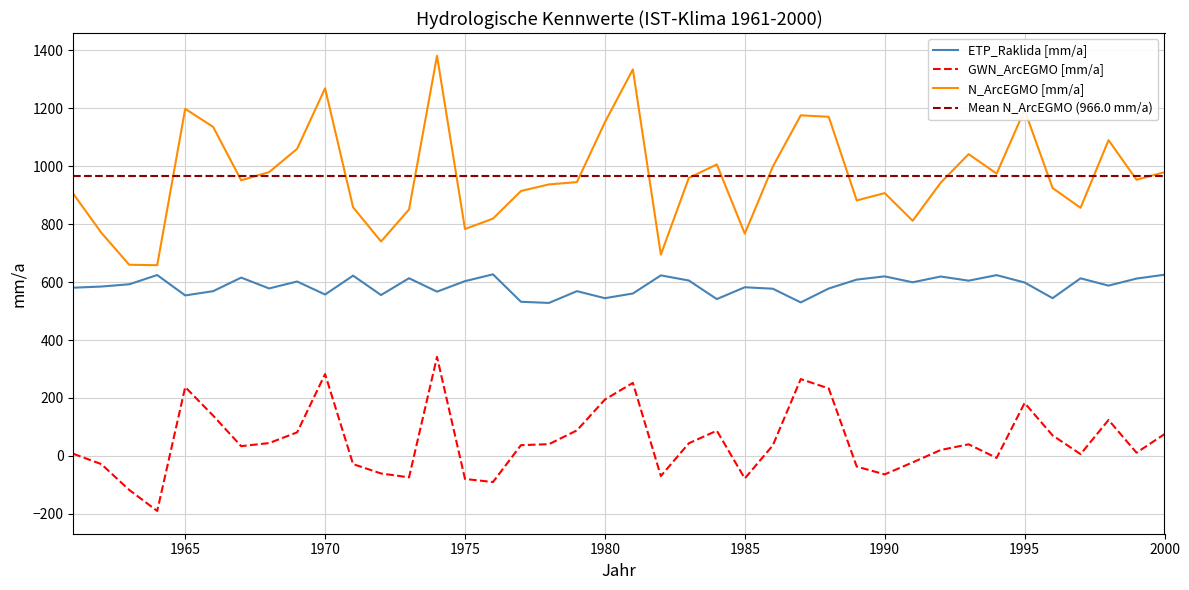

List the series in order of their peak value, highest first.

N_ArcEGMO [mm/a], ETP_Raklida [mm/a], GWN_ArcEGMO [mm/a]